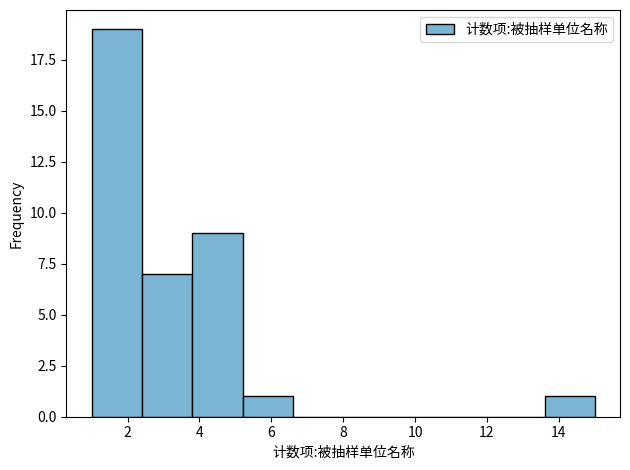

Reading left to right, list every bar in this chart as the range it spans on the x-axis followed by its height. The values are not printed on the chart, so give them approximately, as read against the axis.

1.0 to 2.4: 19
2.4 to 3.8: 7
3.8 to 5.2: 9
5.2 to 6.6: 1
6.6 to 8.0: 0
8.0 to 9.4: 0
9.4 to 10.8: 0
10.8 to 12.2: 0
12.2 to 13.6: 0
13.6 to 15.0: 1